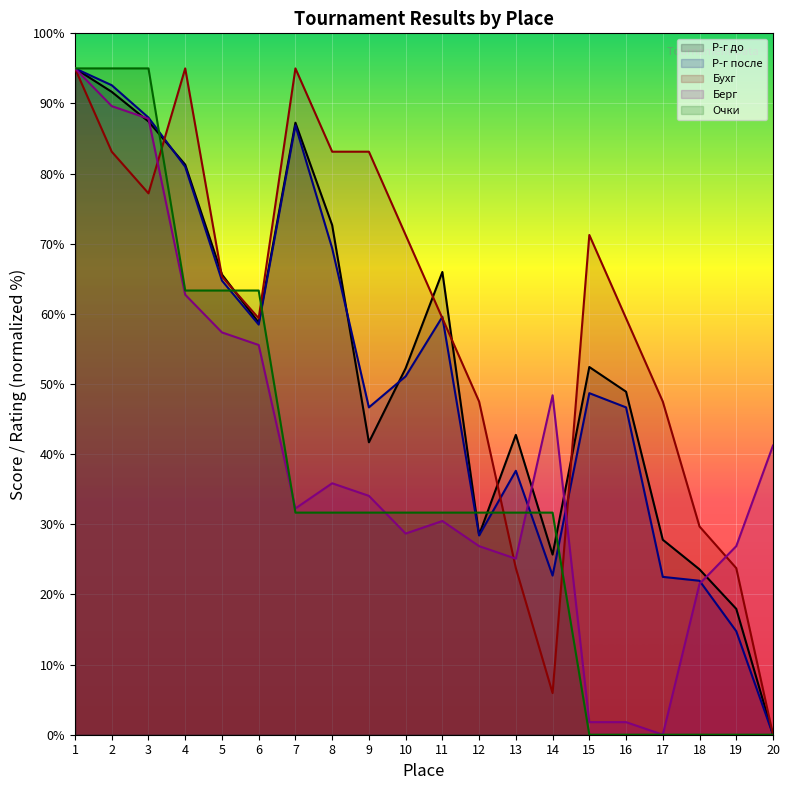

Reading left to right, what are all the values shown in this chart?

Р-г до: 95.0	91.7	87.4	81.3	65.6	58.8	87.3	72.7	41.7	52.3	66.0	28.5	42.8	25.7	52.4	48.9	27.8	23.6	17.9	0.0
Р-г после: 95.0	92.6	88.0	81.0	64.7	58.5	86.9	69.4	46.7	51.1	59.6	28.4	37.6	22.7	48.7	46.7	22.5	22.0	14.8	0.0
Очки: 95.0	95.0	95.0	63.3	63.3	63.3	31.7	31.7	31.7	31.7	31.7	31.7	31.7	31.7	0.0	0.0	0.0	0.0	0.0	0.0
Бухг: 95.0	83.1	77.2	95.0	65.3	59.4	95.0	83.1	83.1	71.2	59.4	47.5	23.8	5.9	71.2	59.4	47.5	29.7	23.8	0.0
Берг: 95.0	89.6	87.8	62.7	57.4	55.6	32.3	35.8	34.1	28.7	30.5	26.9	25.1	48.4	1.8	1.8	0.0	21.5	26.9	41.2